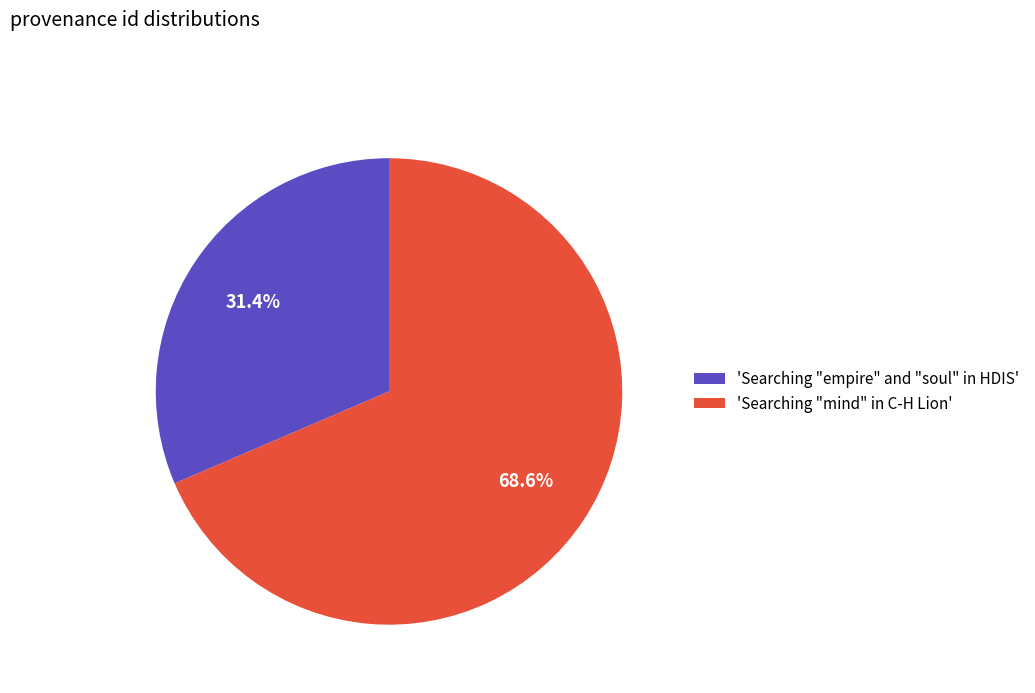

How many segments does this pie chart have?

2